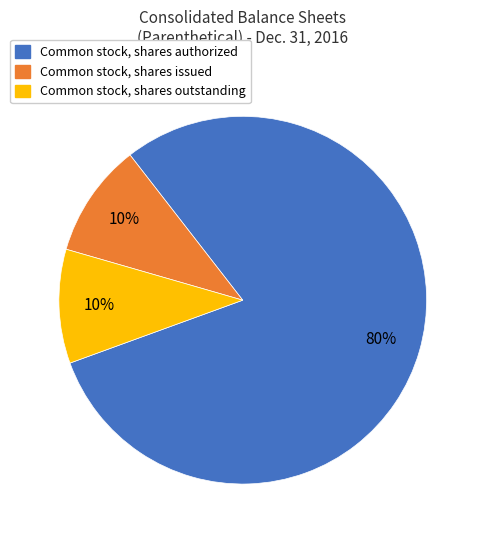

What percentage is the Common stock, shares authorized slice, to the nearest percent?

80%